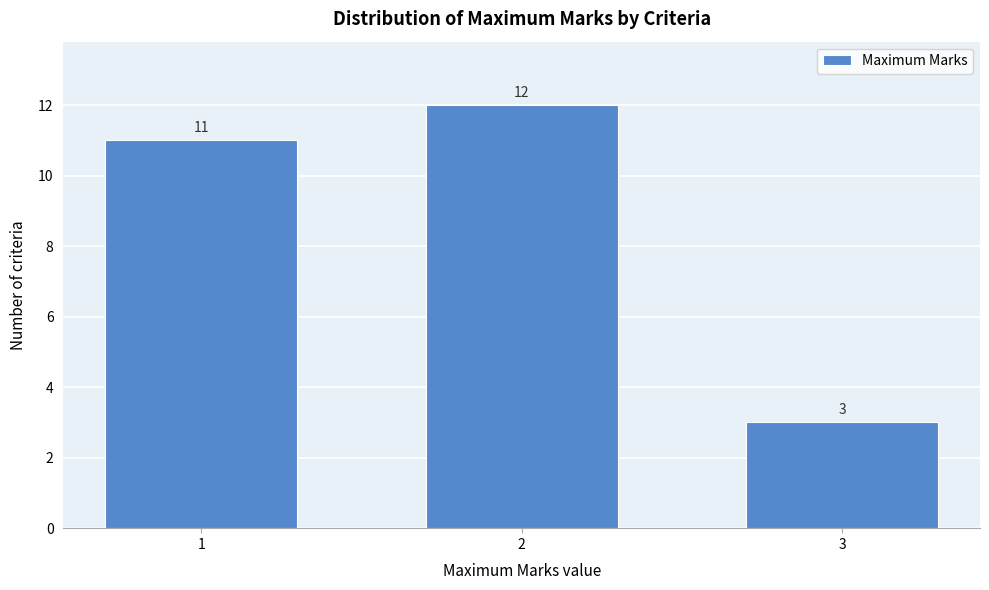

Reading left to right, list all the values displayed in this chart.

11	12	3